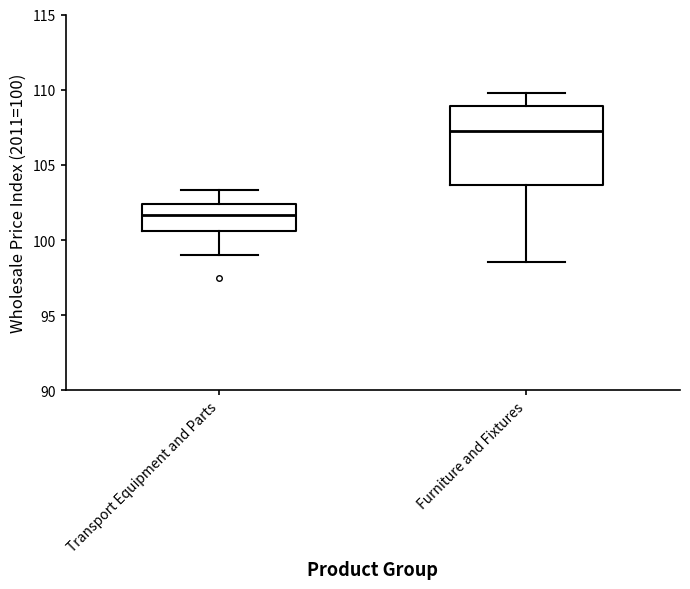

Reading left to right, transcribe this box plot: for each box, give where its median line is, the range the box spans, and where its two whiskers end, as read against the y-axis. The values are not printed on the chart, so give them approximately, as read against the axis.

Transport Equipment and Parts: median 101.5, box 100.5 to 102.5, whiskers 99.0 to 103.5
Furniture and Fixtures: median 107.0, box 103.5 to 109.0, whiskers 98.5 to 110.0